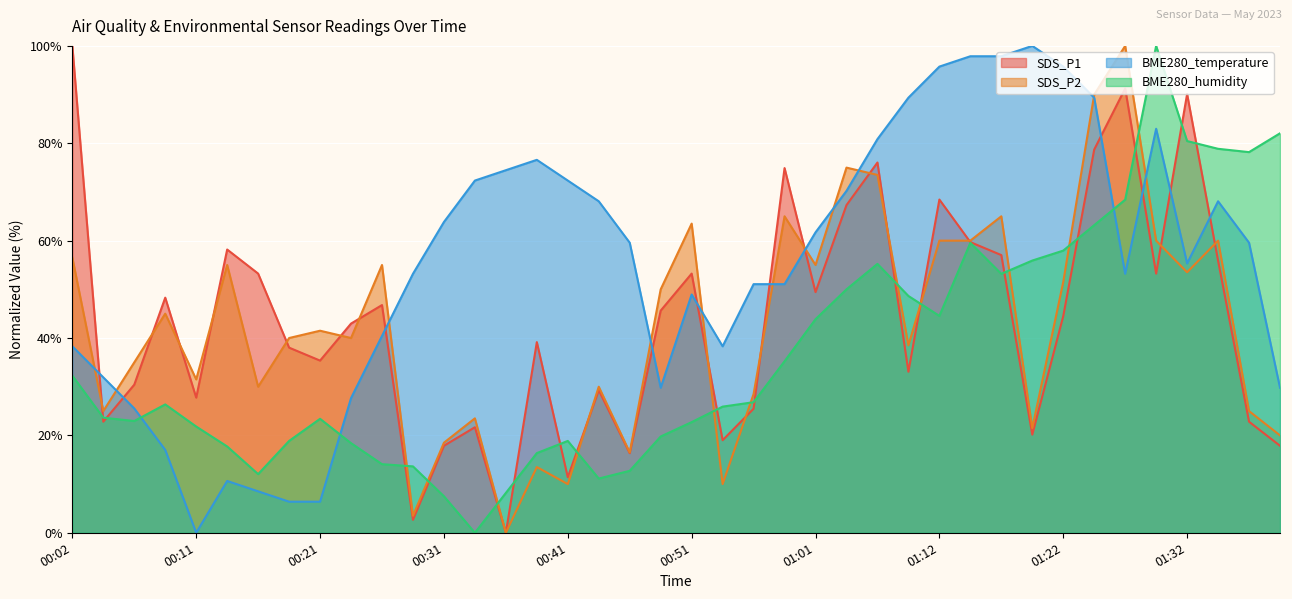

True or false: SDS_P2 has more than 0 points higher than both neighbors.

True